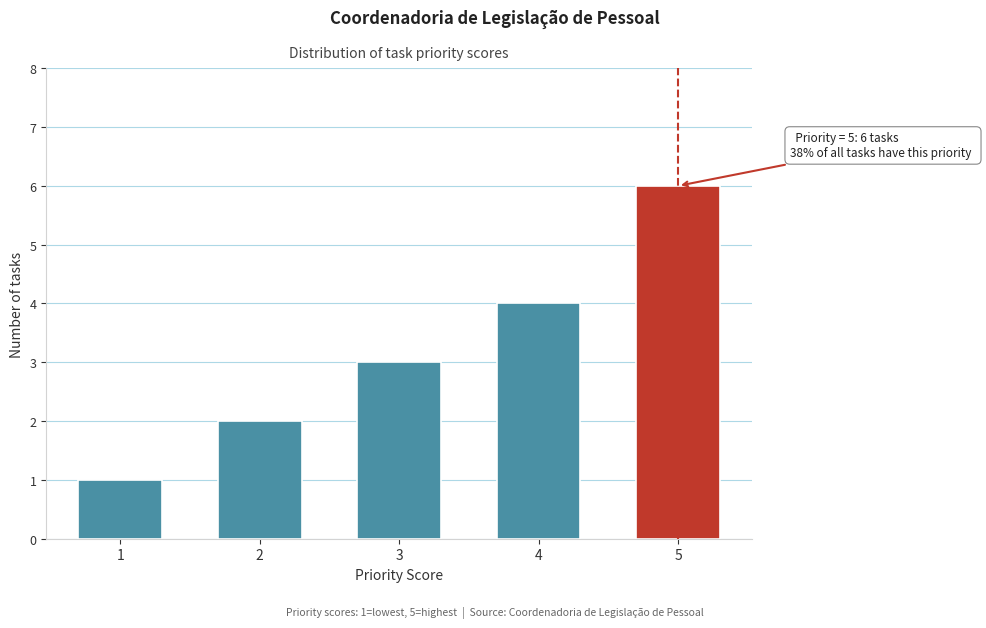

Reading left to right, extract all data points from this chart.

1=1	2=2	3=3	4=4	5=6